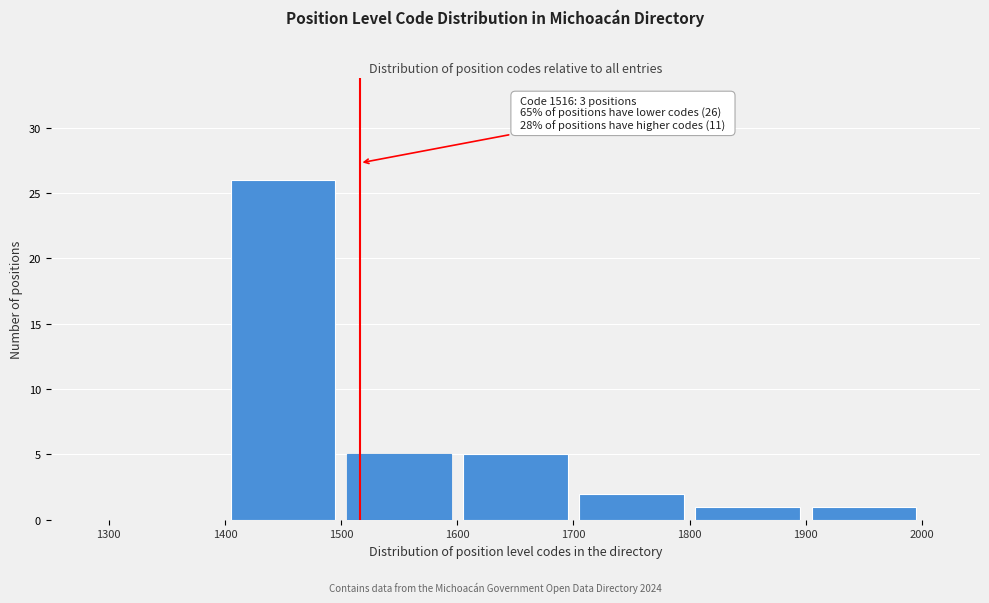

Which range on the x-axis has the tallest bar?

1400 to 1500